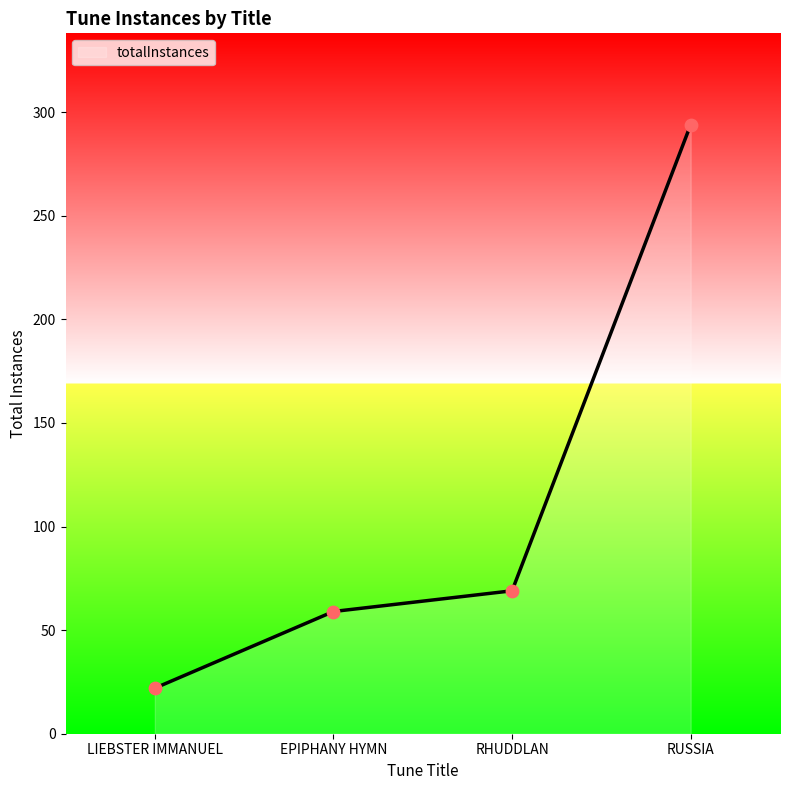

What is the ratio of the value at LIEBSTER IMMANUEL to the value at EPIPHANY HYMN?

0.4